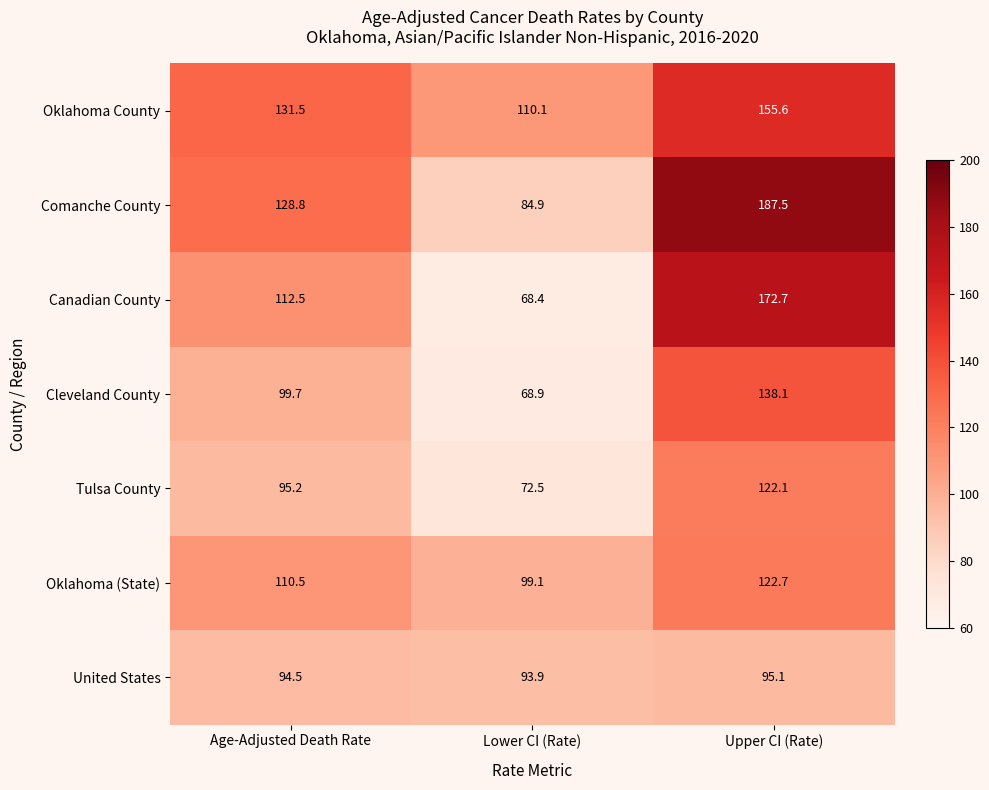

What is the difference between the maximum and minimum values in the Cleveland County series?

69.2